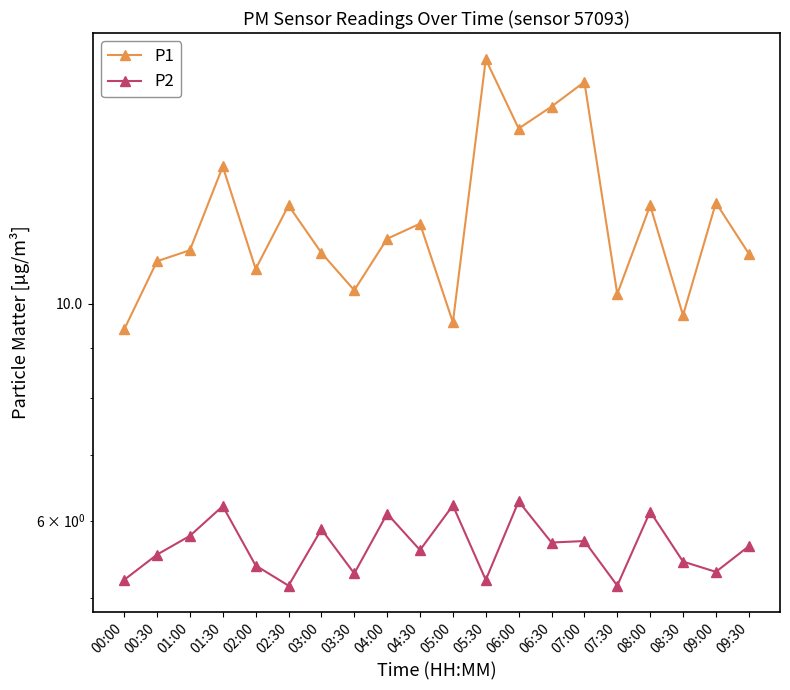

How many series are shown in this chart?

2